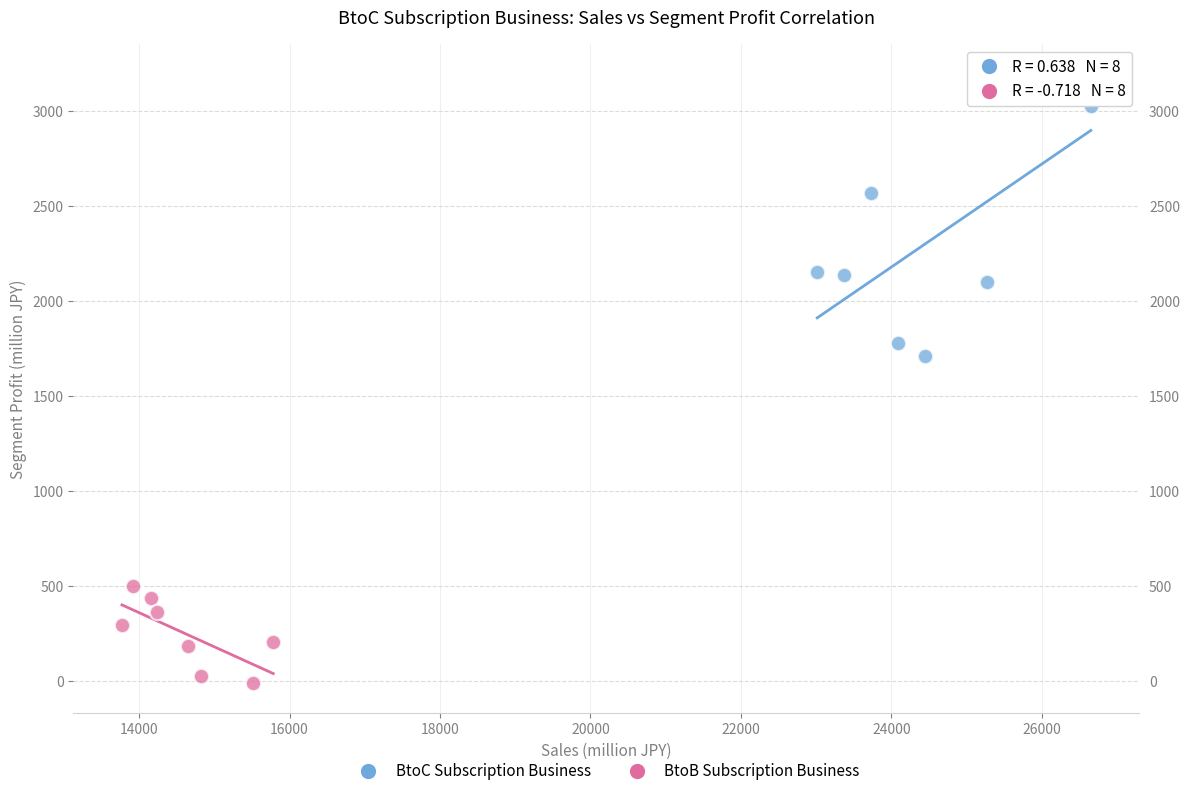

Which series reaches the minimum Y coordinate?

BtoB Subscription Business